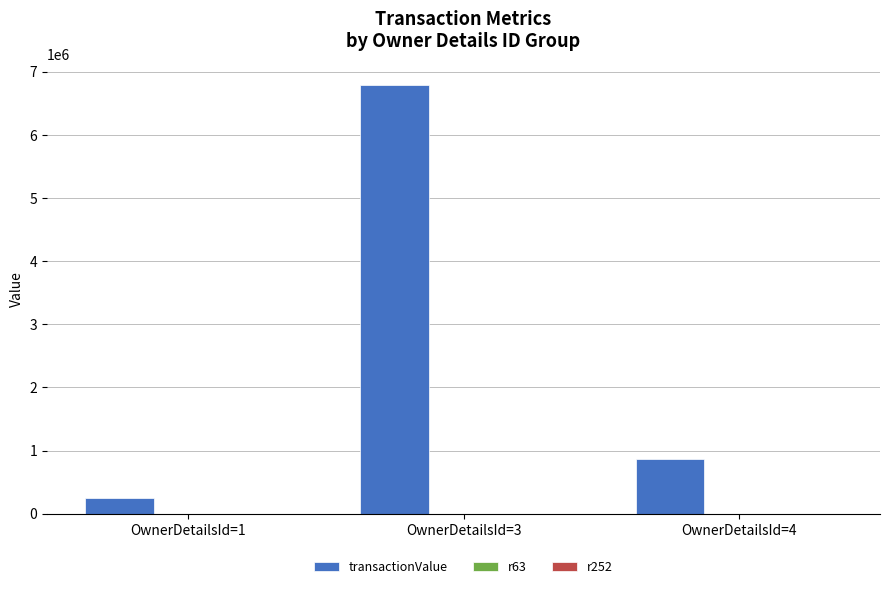

What is the maximum value shown in the chart?

6791308